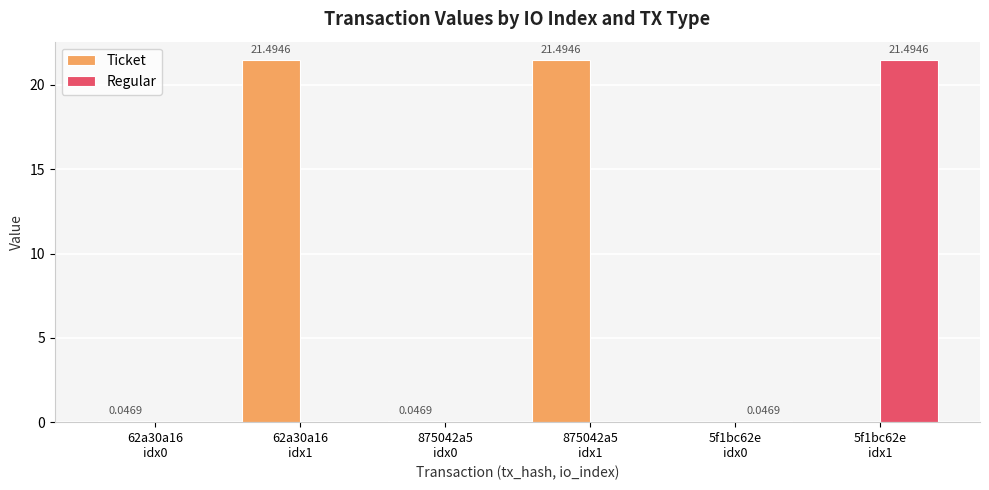

Are the bars grouped side by side (vs. stacked)?

Yes